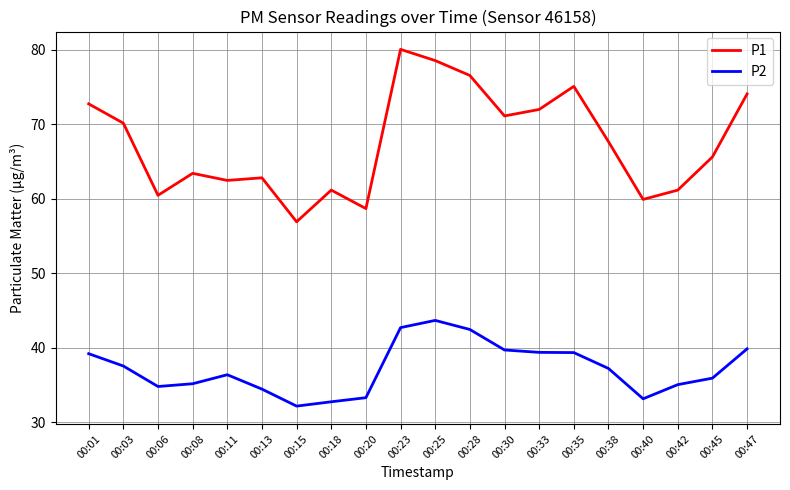

What is the maximum value shown in the chart?

80.0